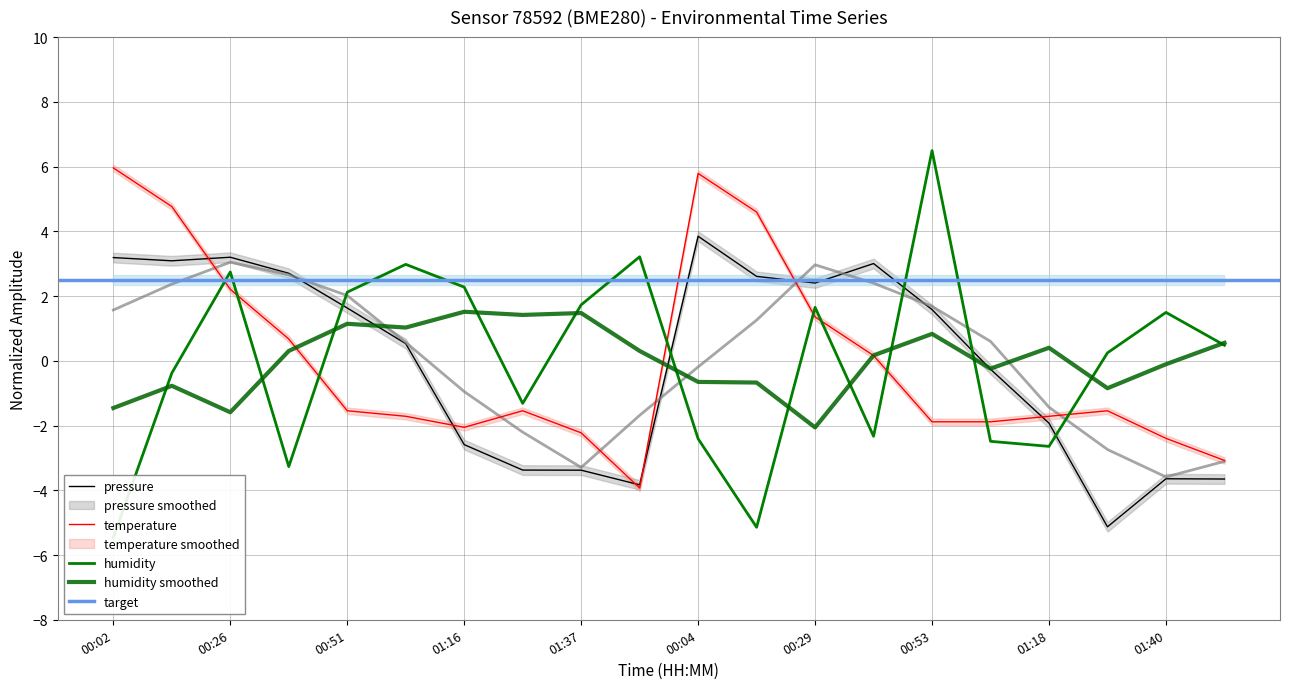

The value of temperature at 01:29 is -2.4. True or false?

False